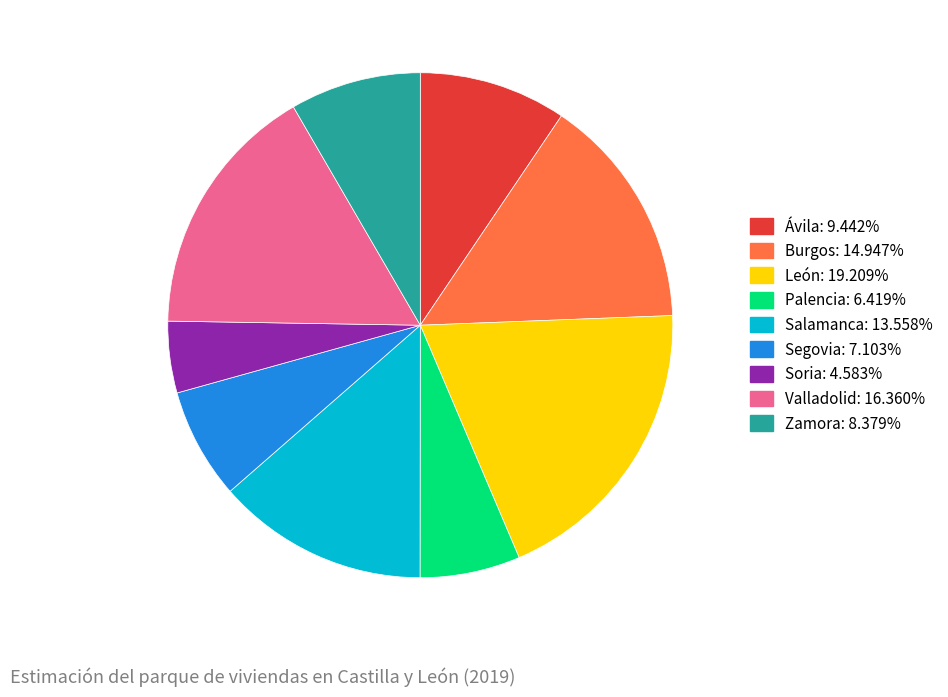

How many segments does this pie chart have?

9